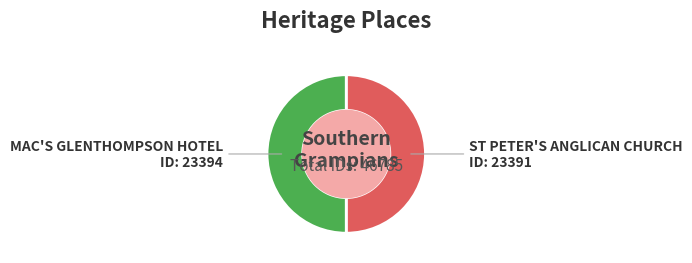

What is the ratio of the value at MAC'S GLENTHOMPSON HOTEL to the value at ST PETER'S ANGLICAN CHURCH?

1.0